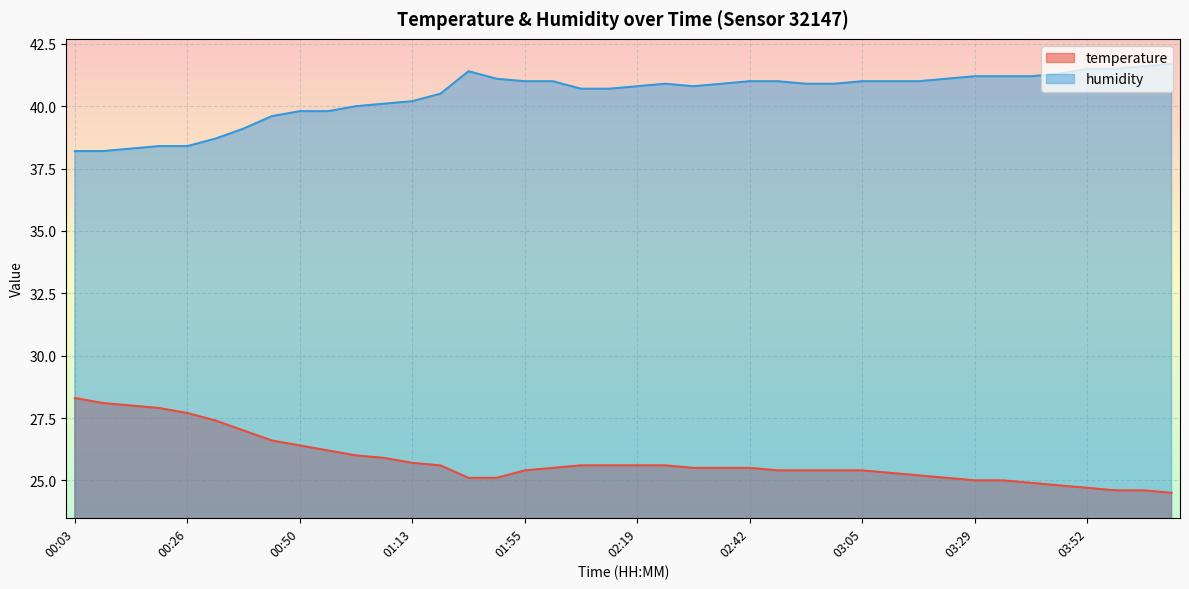

True or false: temperature has a value of 40.9 at 03:05.

False